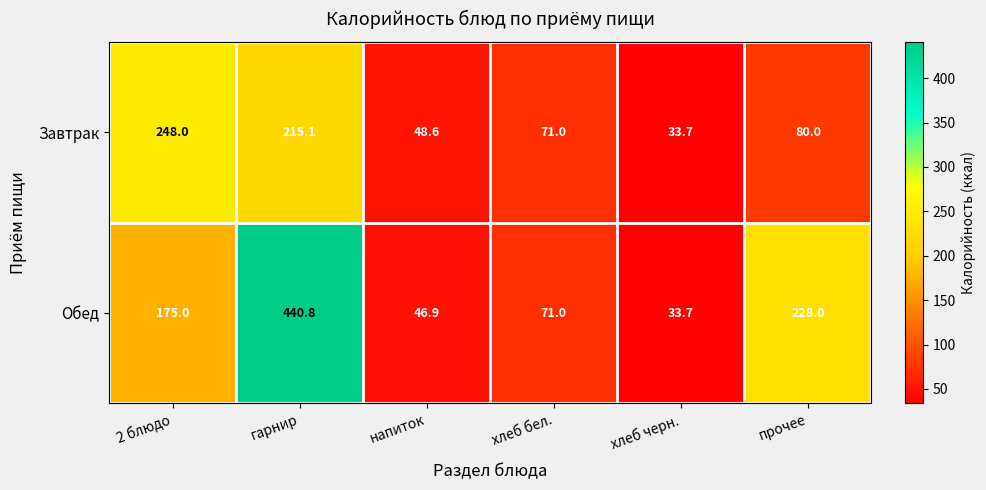

Reading left to right, list all the values displayed in this chart.

Завтрак: 2 блюдо=248.0	гарнир=215.1	напиток=48.6	хлеб бел.=71.0	хлеб черн.=33.7	прочее=80.0
Обед: 2 блюдо=175.0	гарнир=440.8	напиток=46.9	хлеб бел.=71.0	хлеб черн.=33.7	прочее=228.0